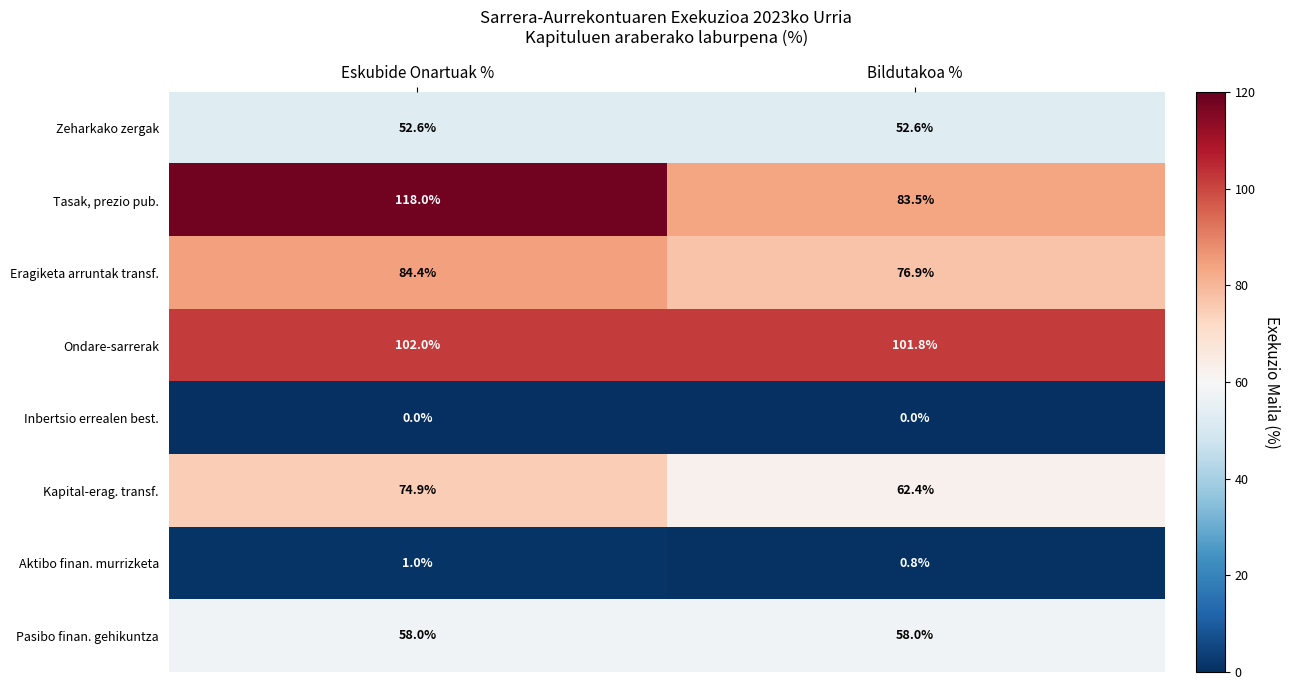

What is the approximate value of Pasibo finan. gehikuntza at Eskubide Onartuak %?

58.0